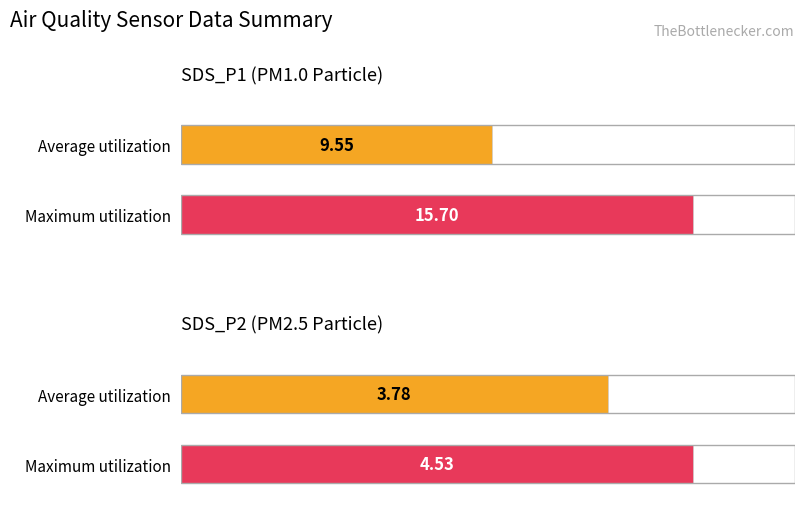

Rank the series at SDS_P2 from lowest to highest value.

Average utilization, Maximum utilization